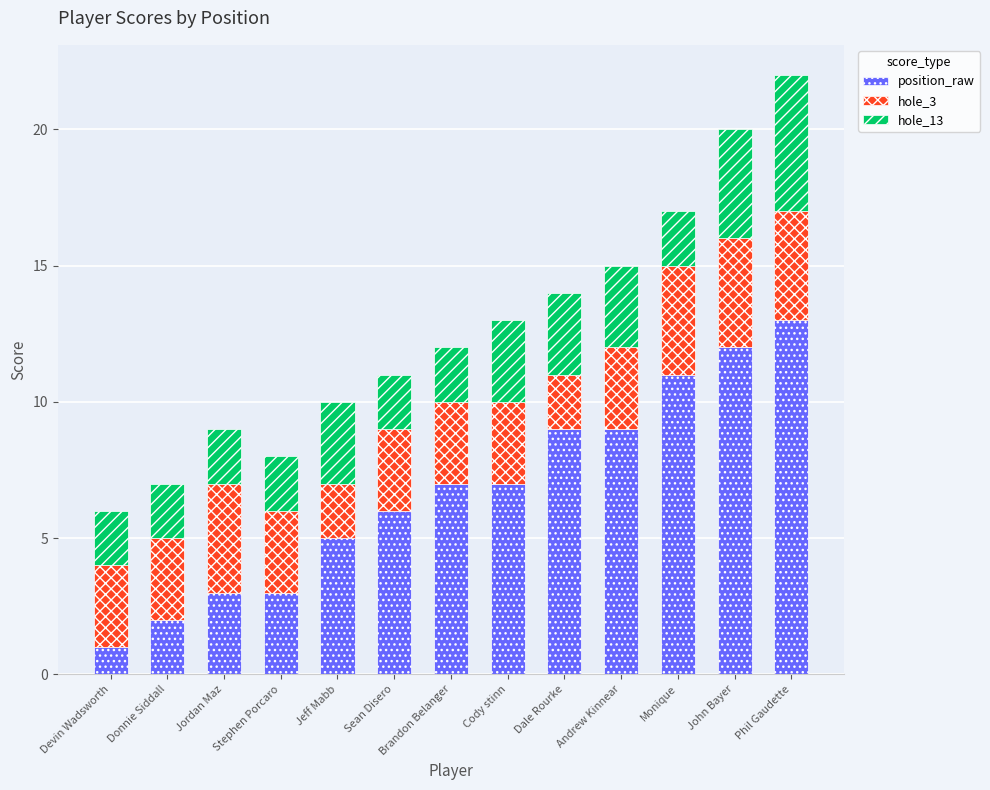

The position_raw series shows 11 at Monique. True or false?

True